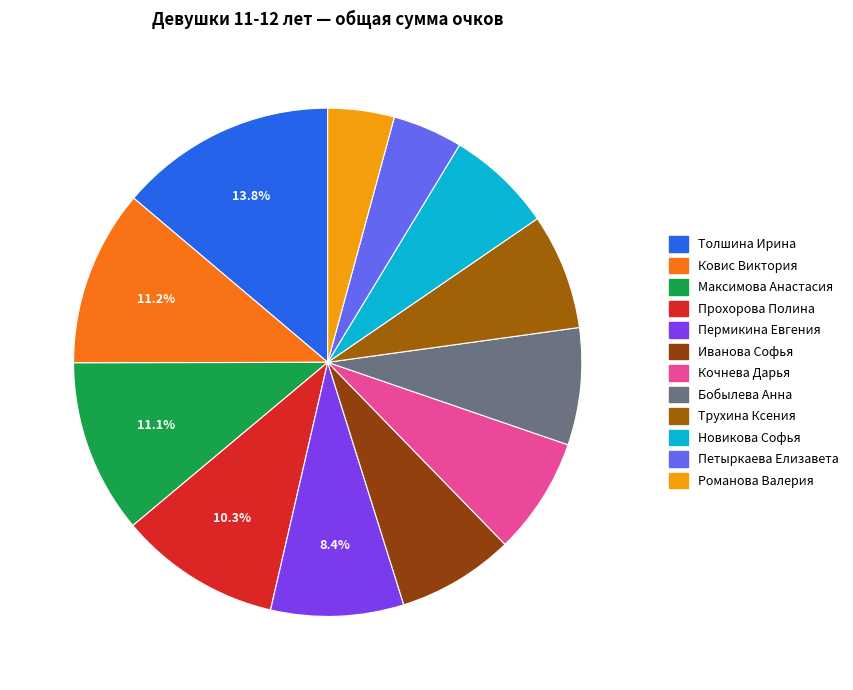

To the nearest percent, what percentage of the pie is Бобылева Анна?

7%